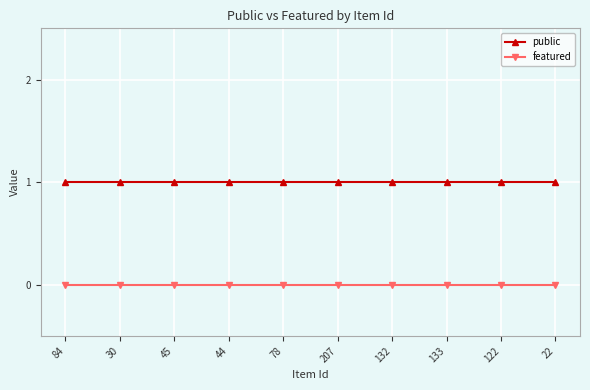

The public series shows 2 at 30. True or false?

False